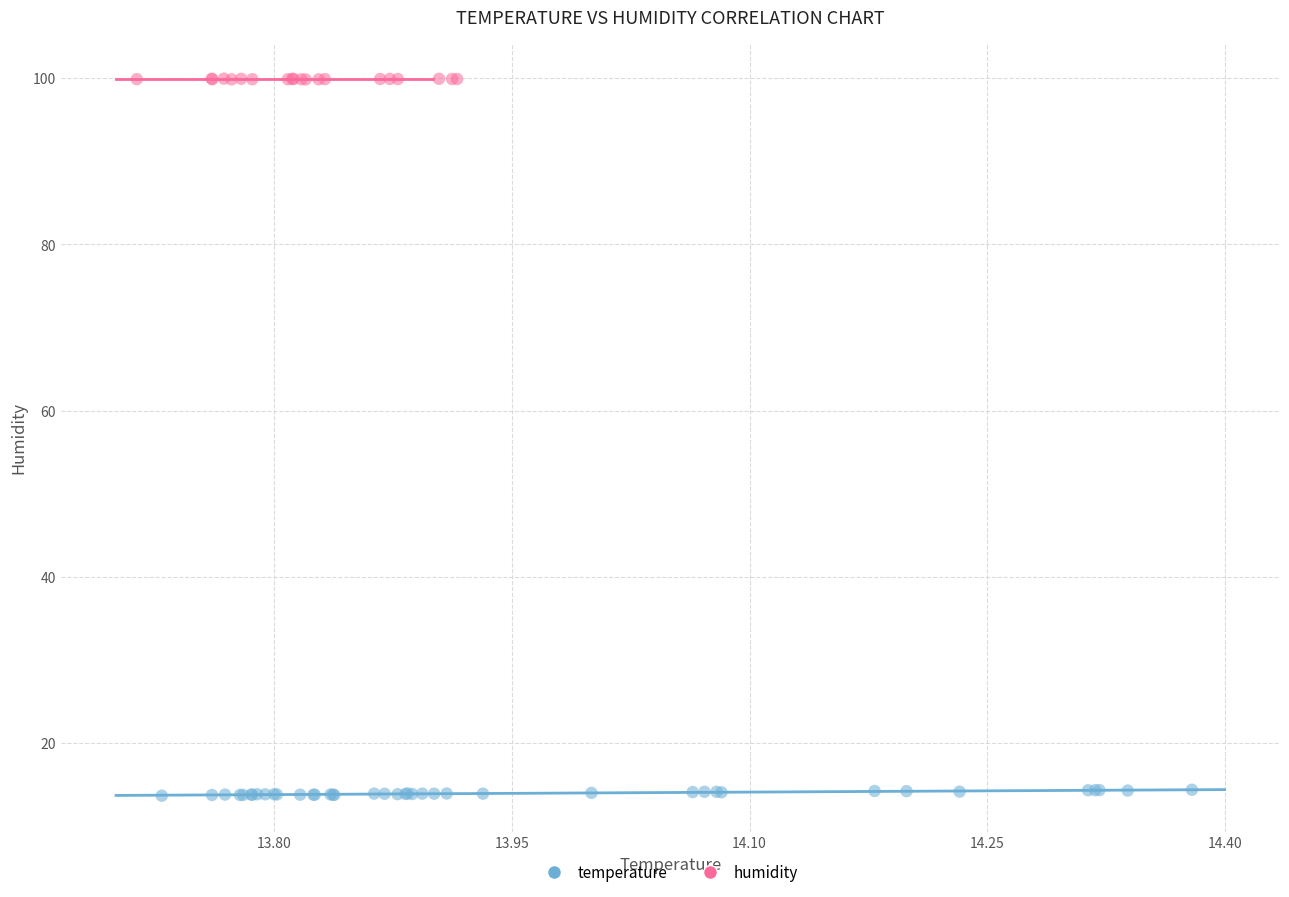

Which series has the largest Y range (max minus min)?

temperature